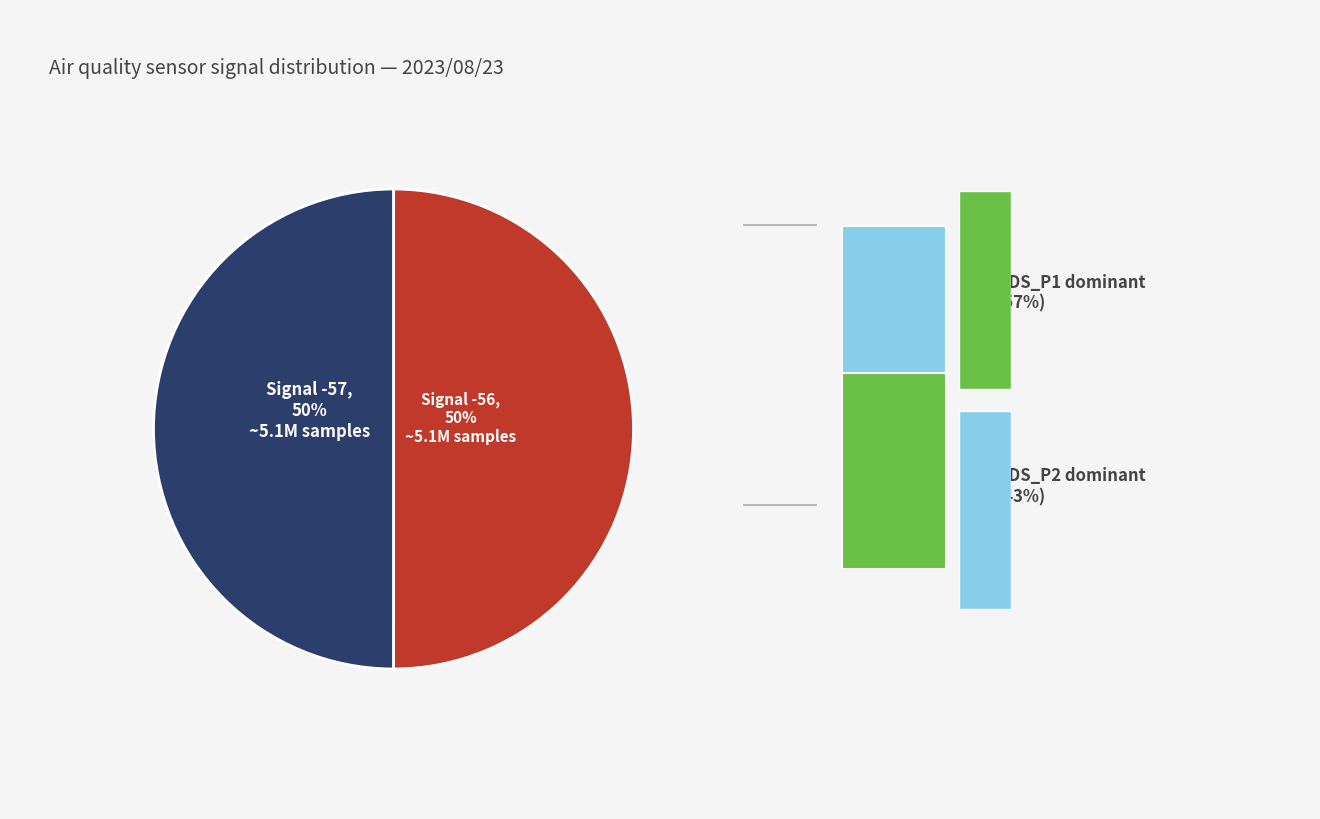

To the nearest percent, what is the average slice percentage?

50%